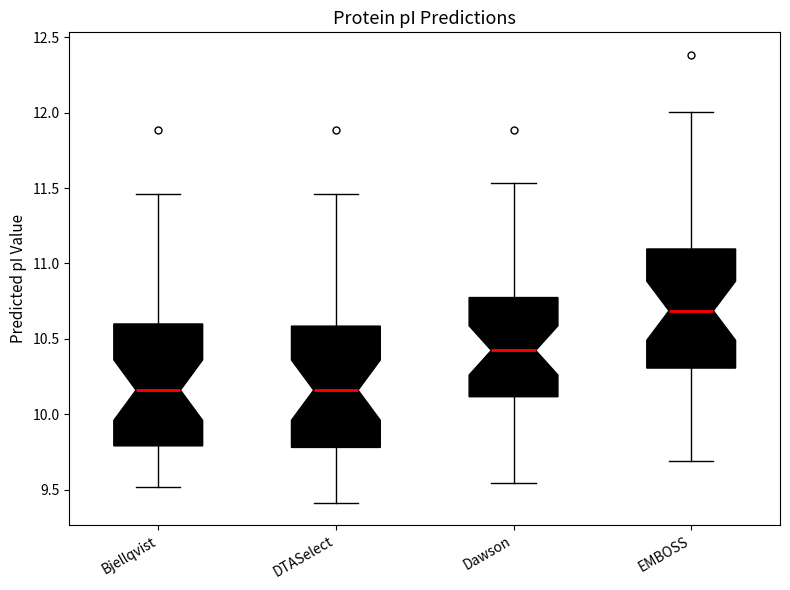

Reading left to right, transcribe this box plot: for each box, give where its median line is, the range the box spans, and where its two whiskers end, as read against the y-axis. The values are not printed on the chart, so give them approximately, as read against the axis.

Bjellqvist: median 10.15, box 9.80 to 10.60, whiskers 9.50 to 11.45
DTASelect: median 10.15, box 9.80 to 10.60, whiskers 9.40 to 11.45
Dawson: median 10.40, box 10.10 to 10.75, whiskers 9.55 to 11.55
EMBOSS: median 10.70, box 10.30 to 11.10, whiskers 9.70 to 12.00